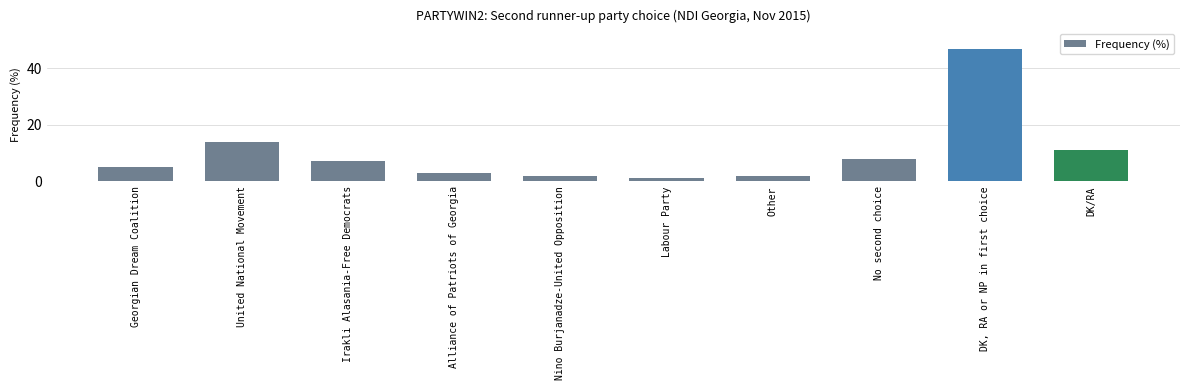

At which category does the chart reach its minimum across all series?

Labour Party